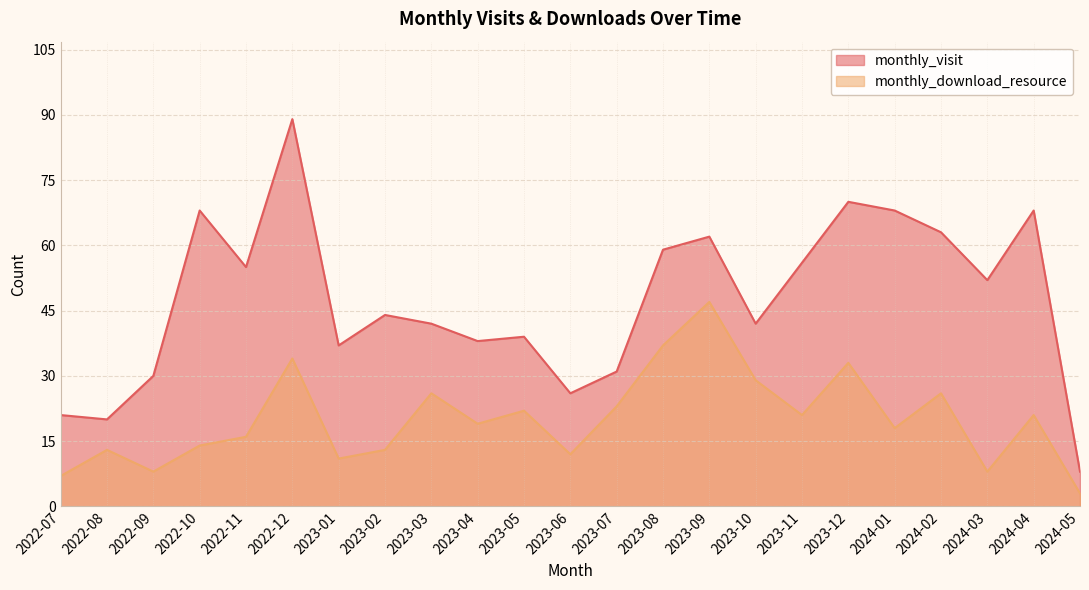

List the series in order of their peak value, highest first.

monthly_visit, monthly_download_resource